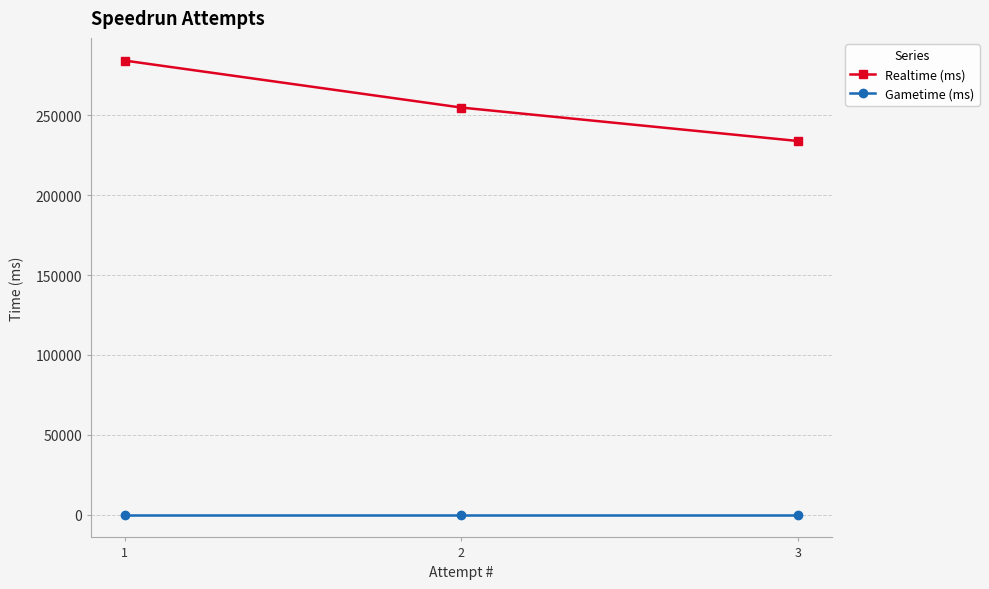

What is the difference between the Realtime (ms) values at 2 and 1?

29407